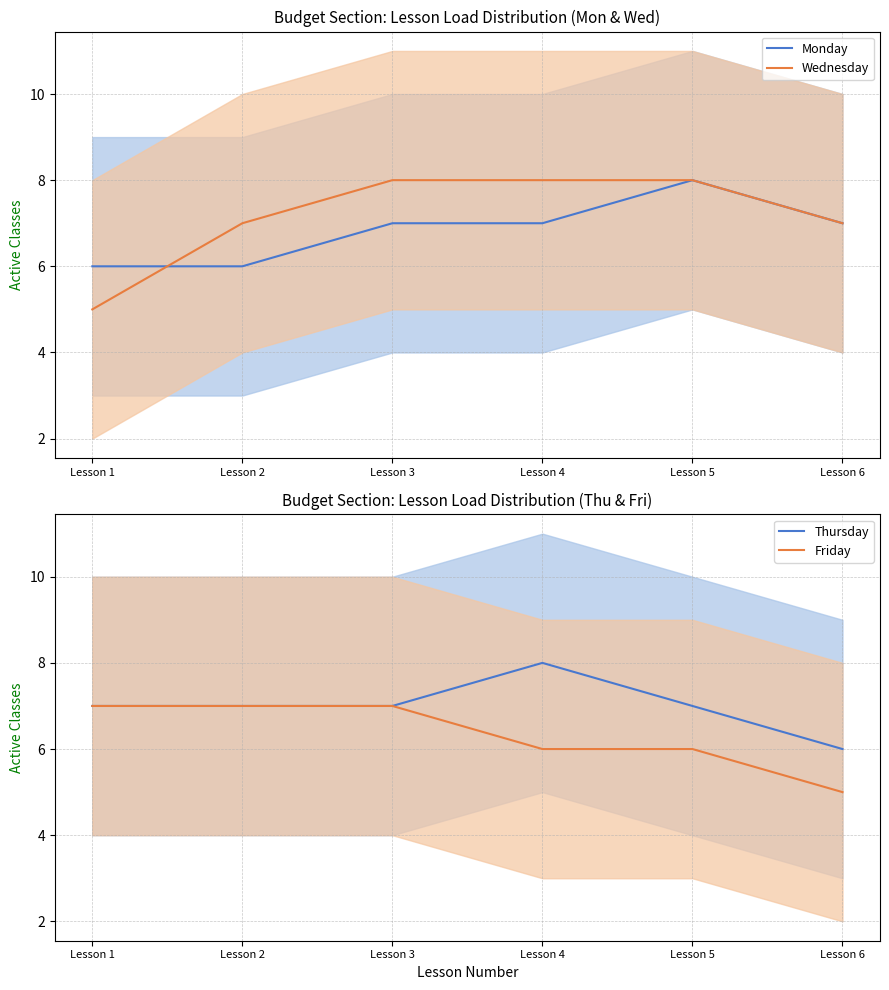

What are all the series names shown in the legend?

Monday, Wednesday, Thursday, Friday